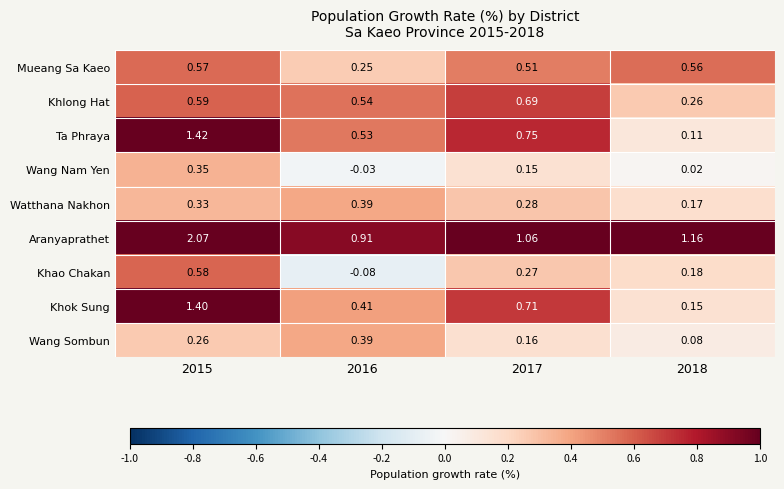

Is the value of Wang Nam Yen at 2018 greater than the value of Watthana Nakhon at 2015?

No